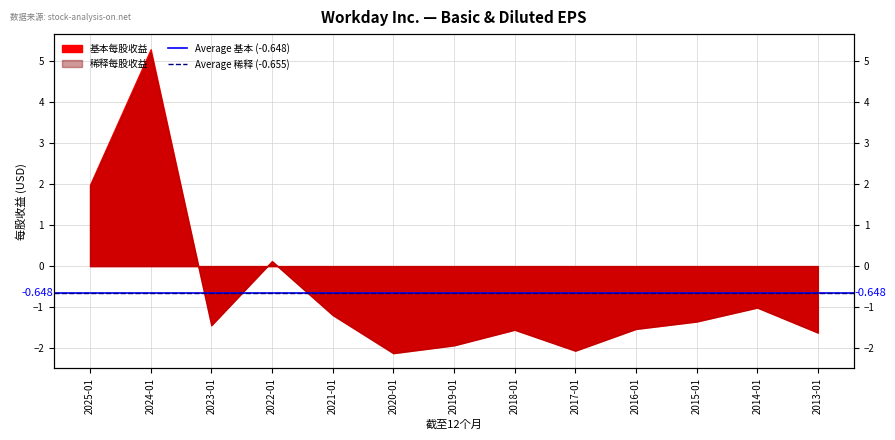

Is the value of Average 稀释 (-0.655) at 2024-01 greater than the value of Average 基本 (-0.648) at 2024-01?

No